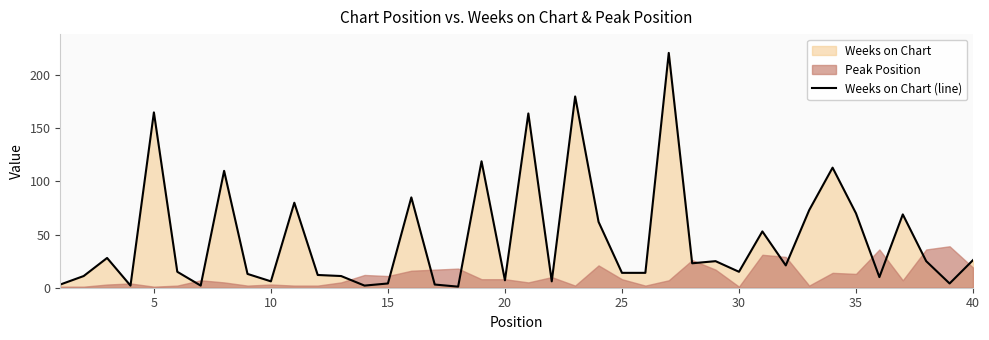

What is the maximum value for Weeks on Chart (line)?

221